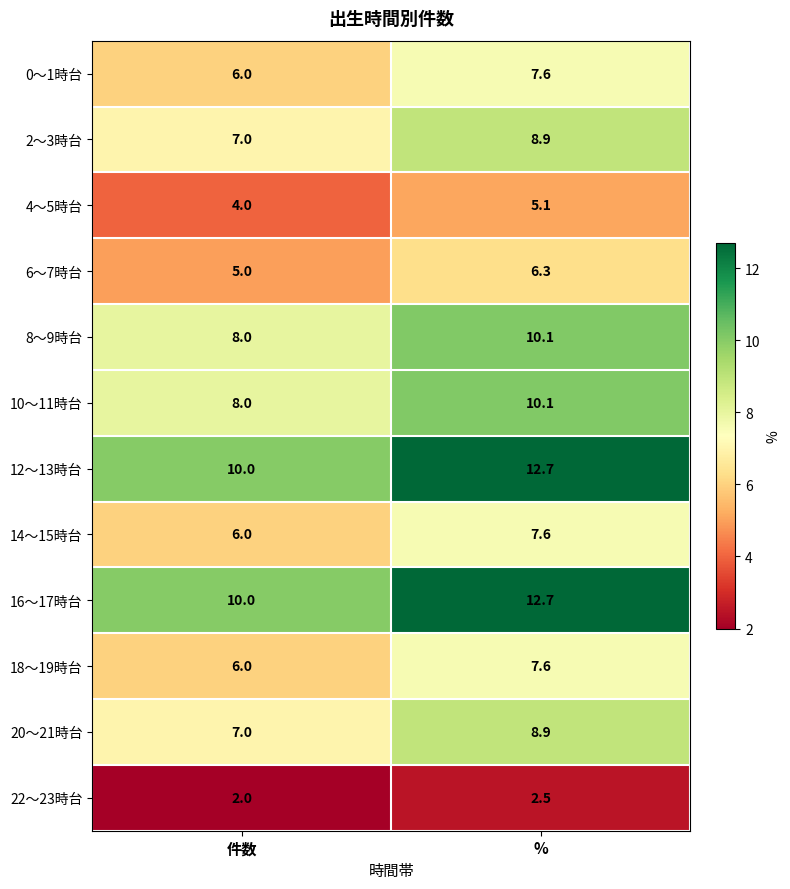

The 2～3時台 series shows 4.8 at 件数. True or false?

False